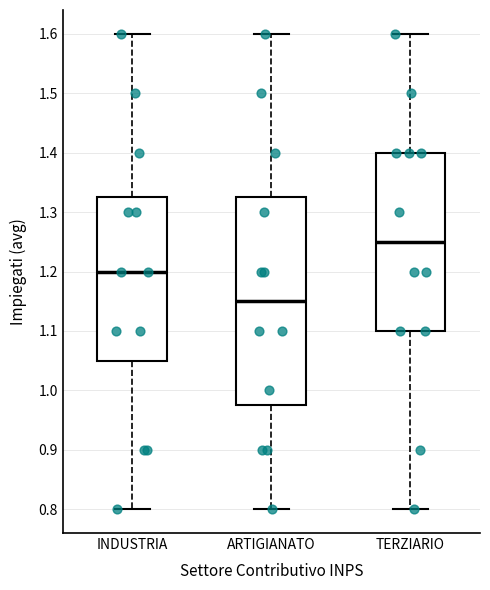

Which box's median line is the lowest?

ARTIGIANATO